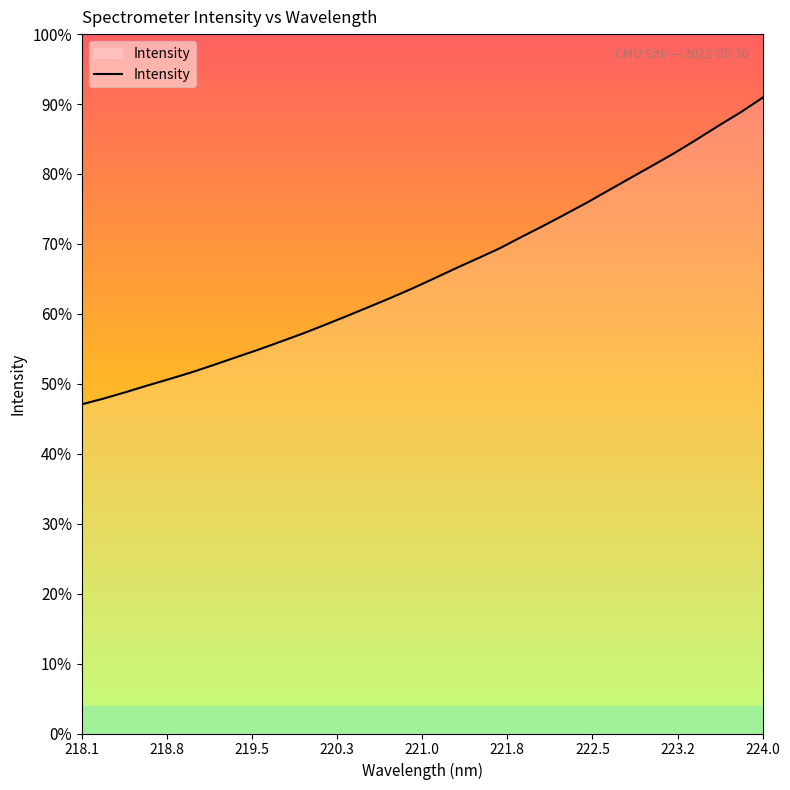

What is the sum of all values?

61969.2